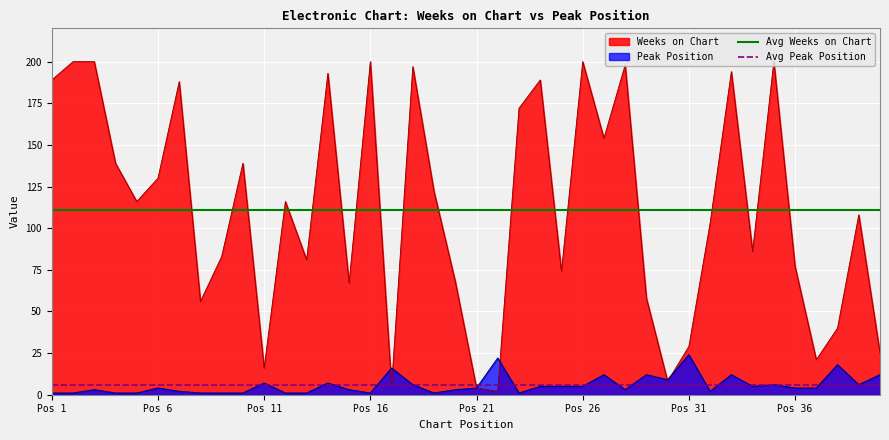

Is it true that Weeks on Chart equals 189 at Pos 6?

False